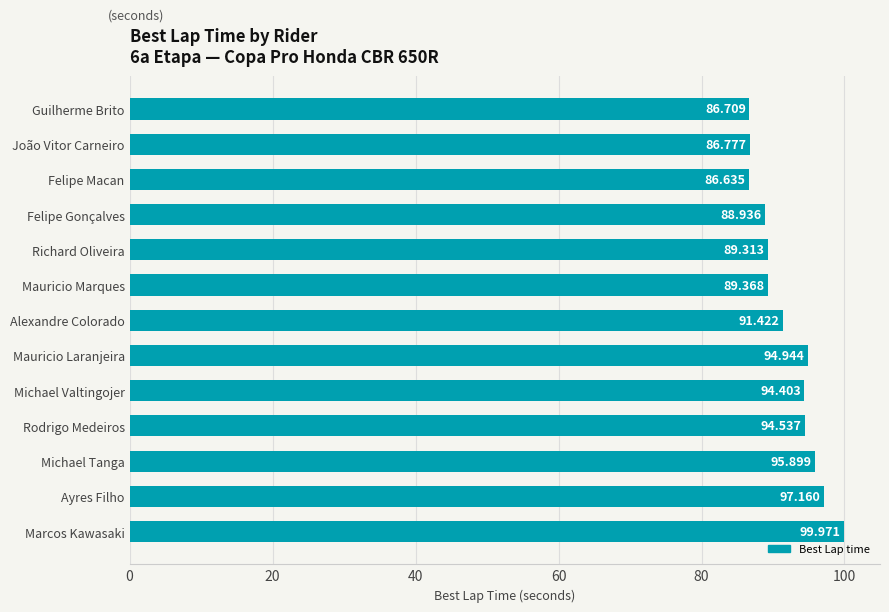

Between Mauricio Laranjeira and Felipe Macan, which is larger?

Mauricio Laranjeira